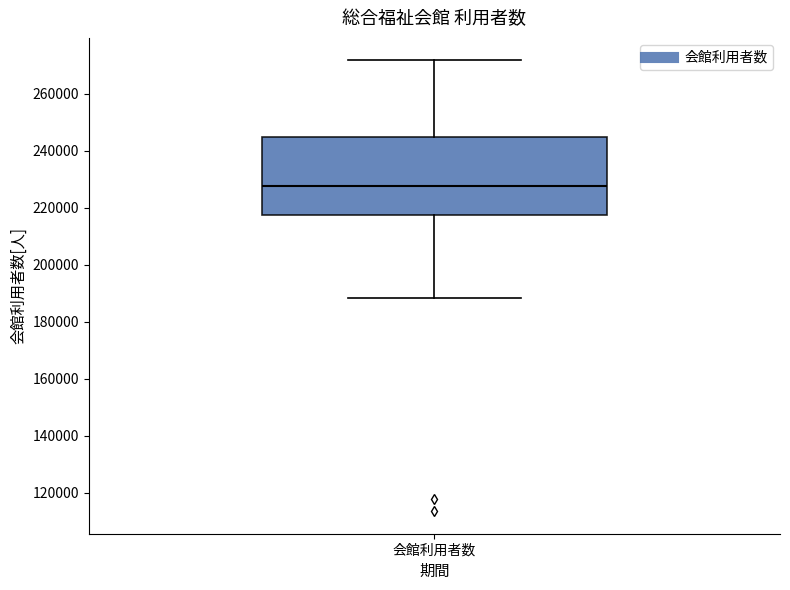

Where does the upper whisker of the box for 会館利用者数 end on the y-axis? The values are not printed on the chart, so give them approximately, as read against the axis.

272000